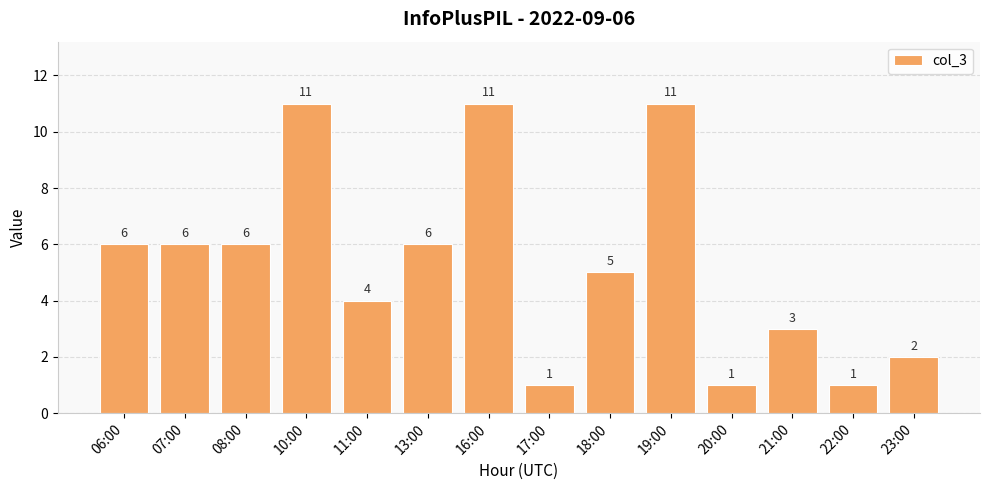

How many bars are there in total?

14